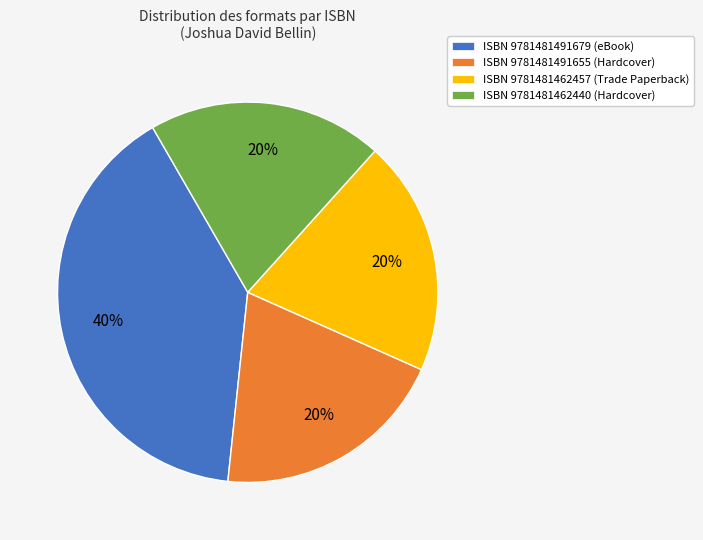

To the nearest percent, what is the difference between the largest and smallest slice percentages?

20%